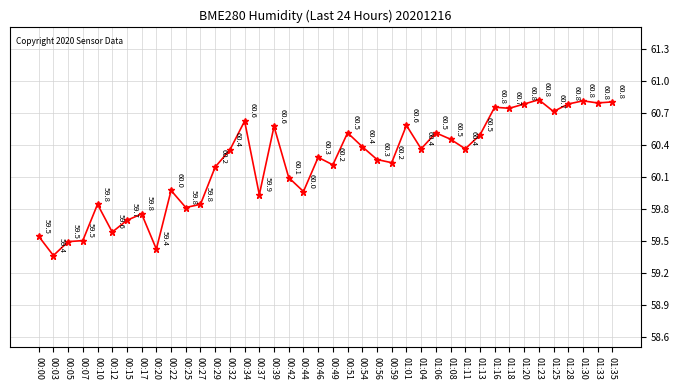

How many interior local valleys (lower than both neighbors) does the data have?

13